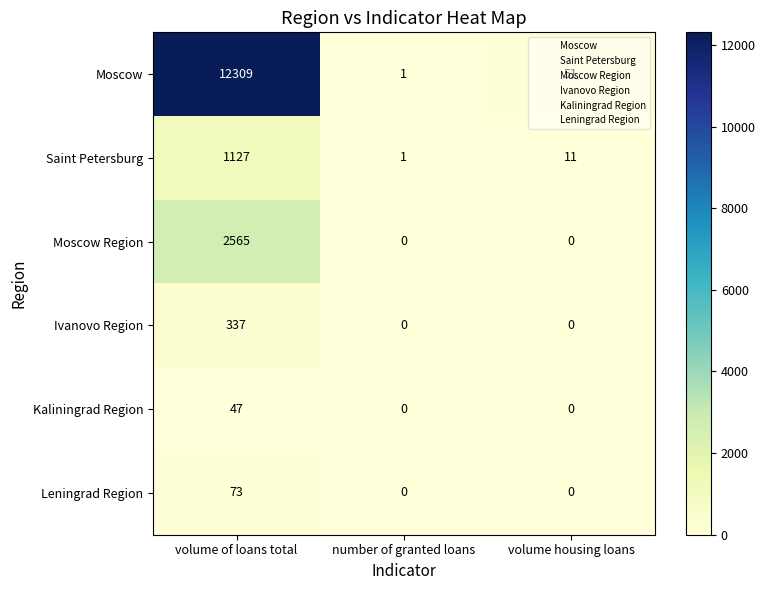

What is the difference between the maximum and minimum values in the Kaliningrad Region series?

47